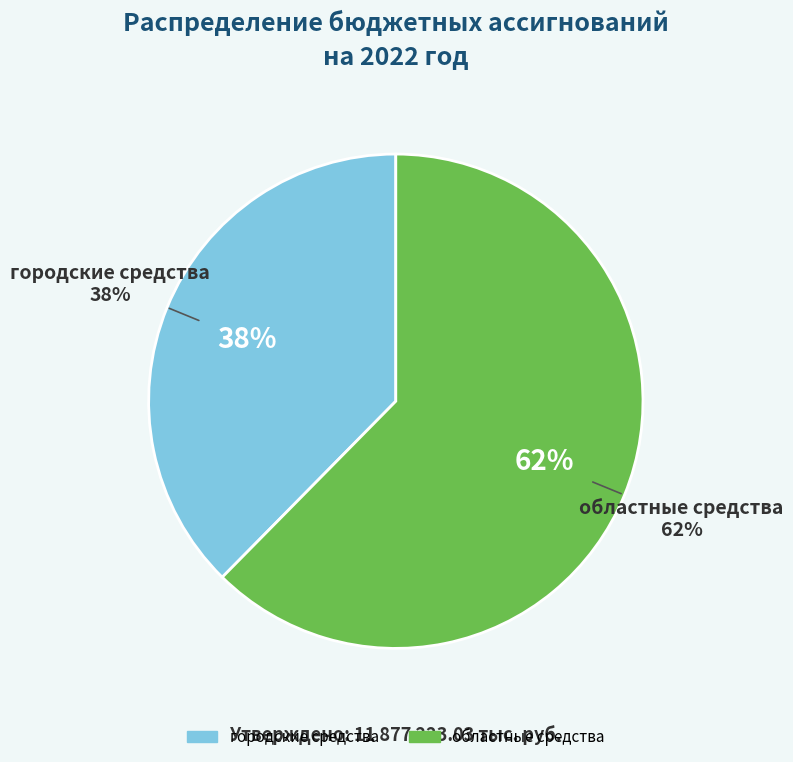

What percentage do городские средства and областные средства together represent?

100.0%